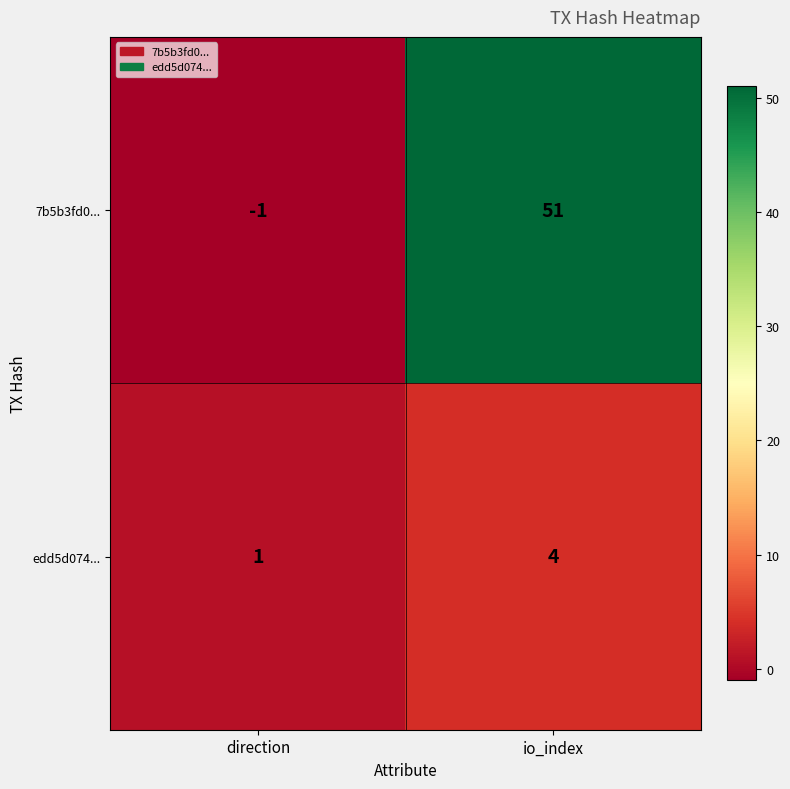

Is it true that edd5d074... equals 0 at direction?

False